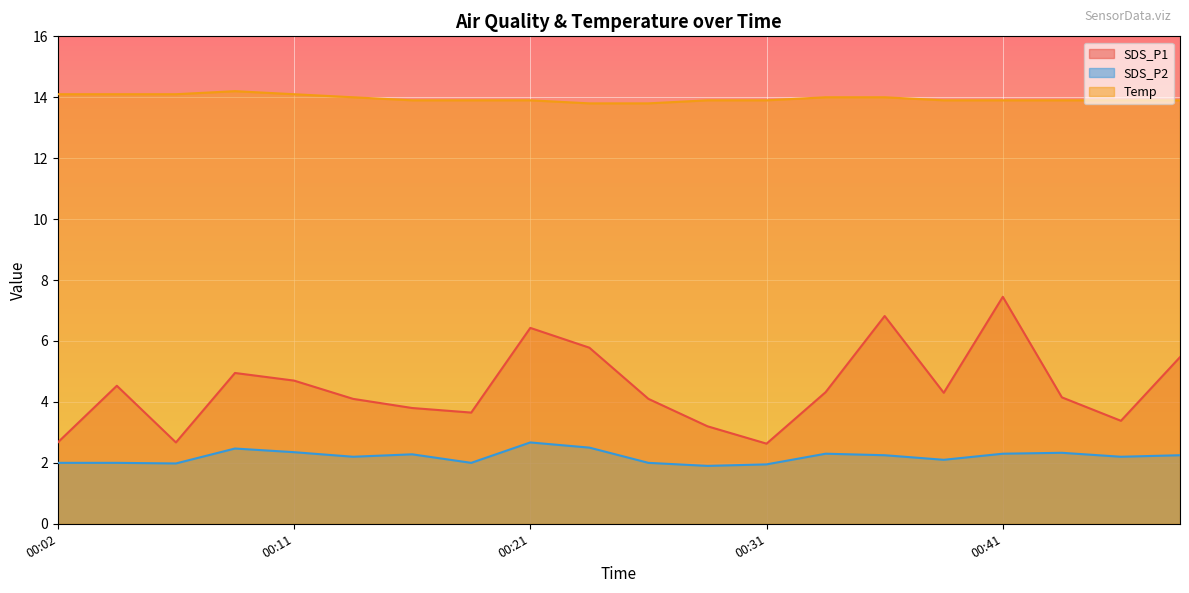

Between 00:02 and 00:26, which series saw the biggest shift?

SDS_P1